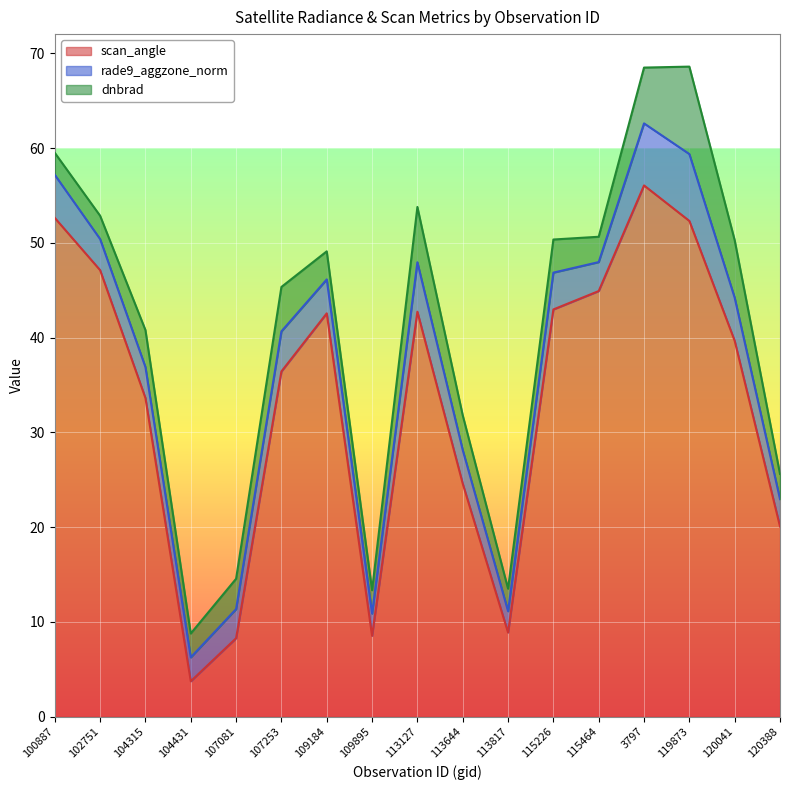

The scan_angle series shows 10.4 at 120041. True or false?

False